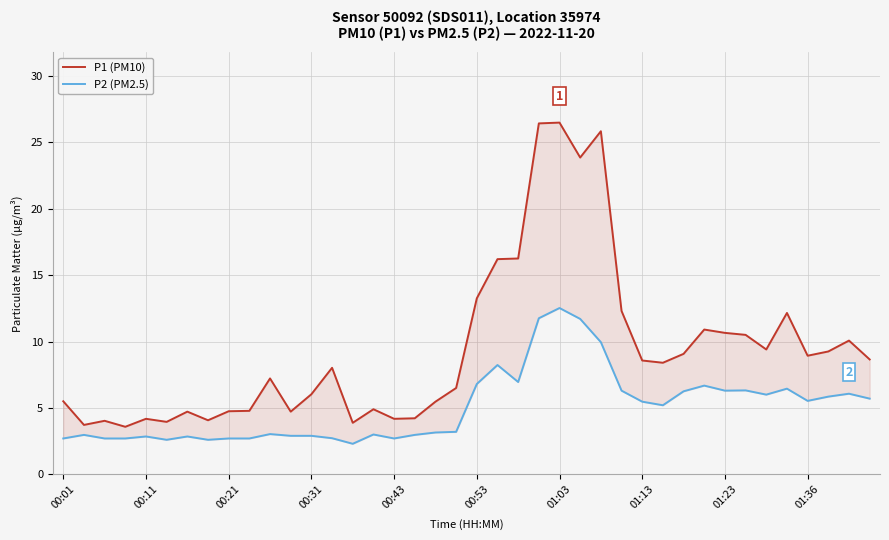

What is the difference between the highest and lowest values at 29?

3.2